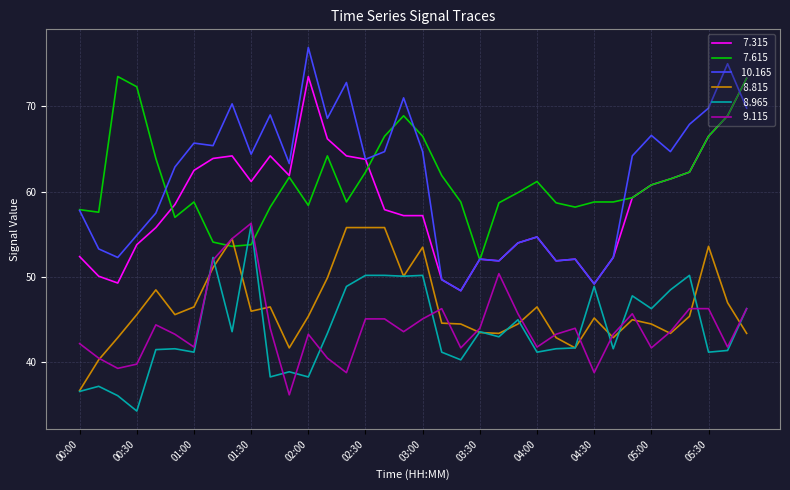

What is the smallest value displayed?

34.3